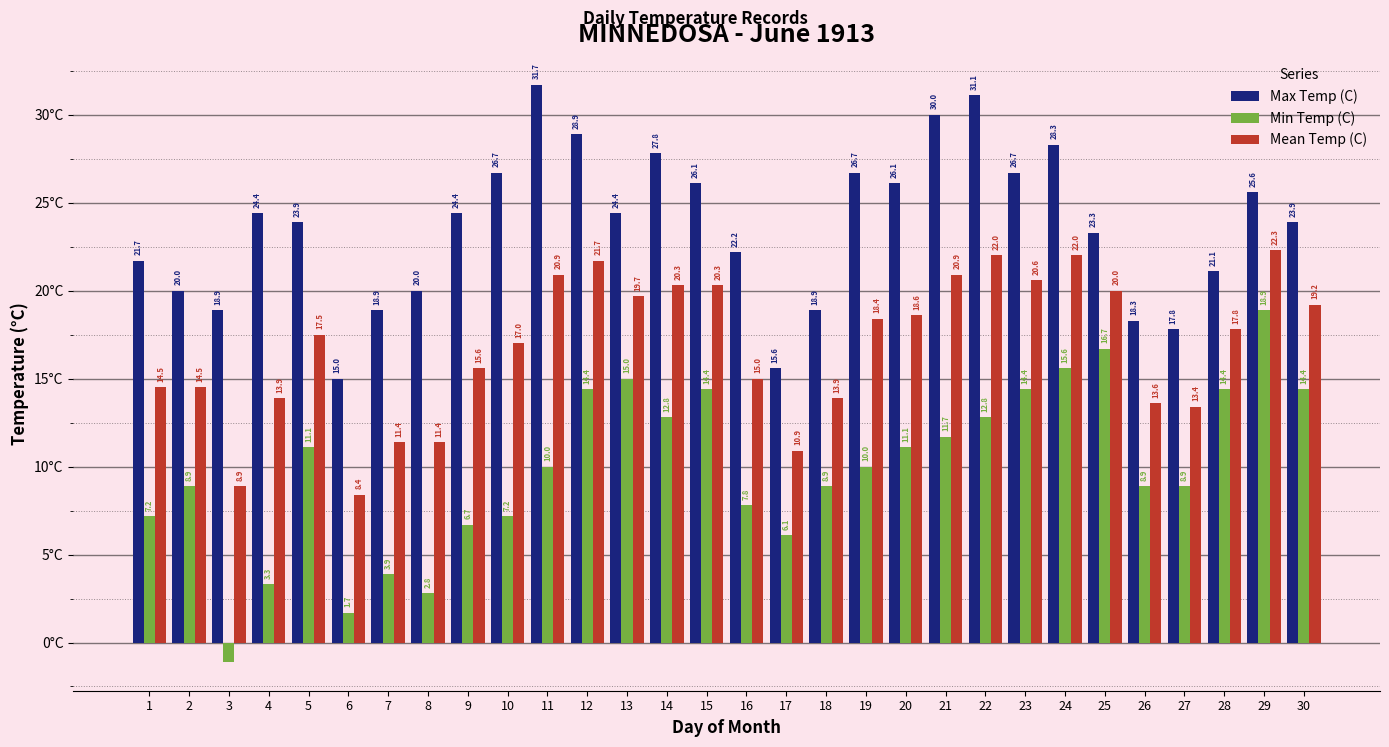

What is the value of the Max Temp (C) bar at the 13th from the left?

24.4